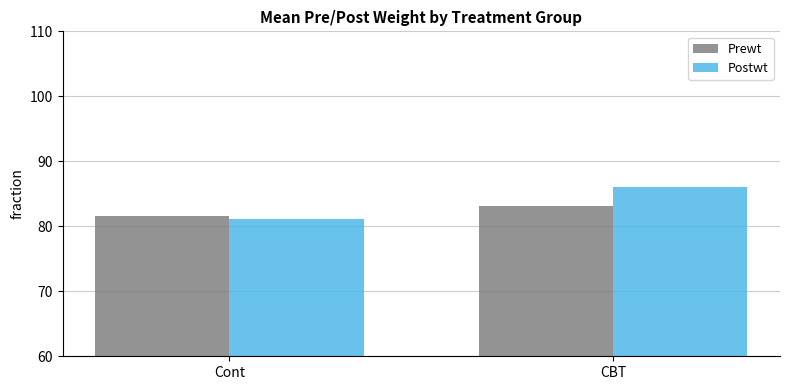

Between Cont and CBT, which series saw the biggest shift?

Postwt